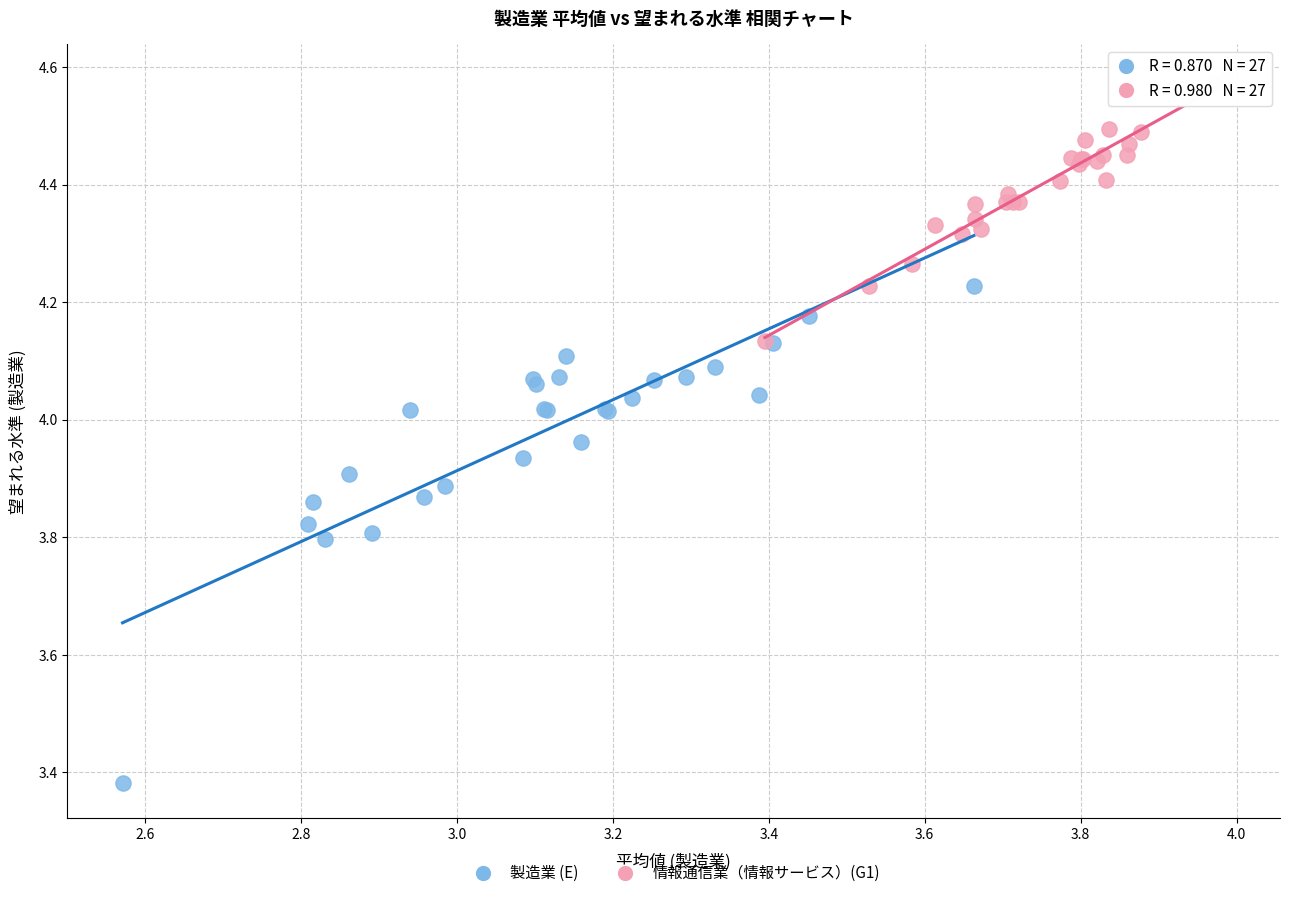

Which series has the largest Y range (max minus min)?

製造業 (E)